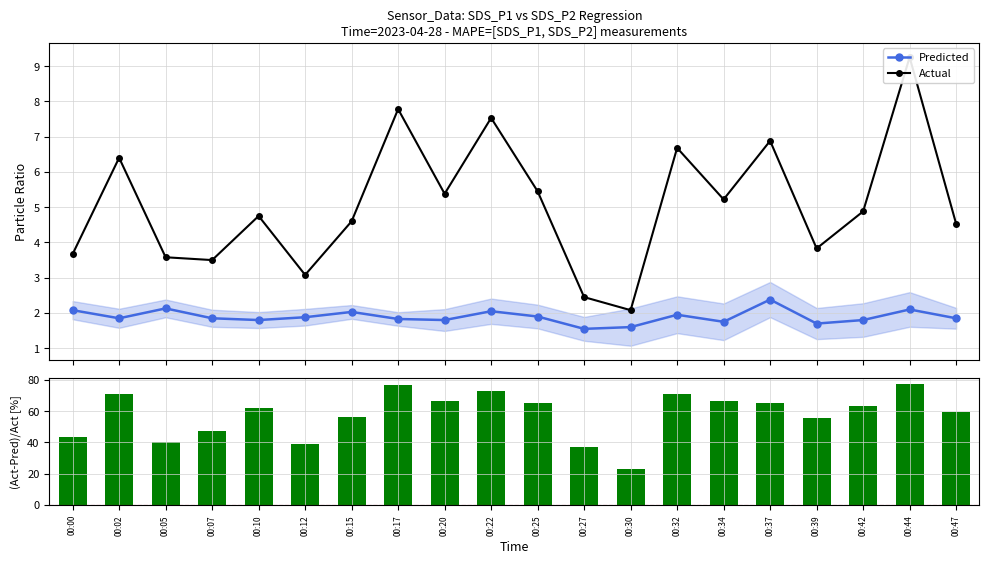

What is the maximum value shown in the chart?

77.3